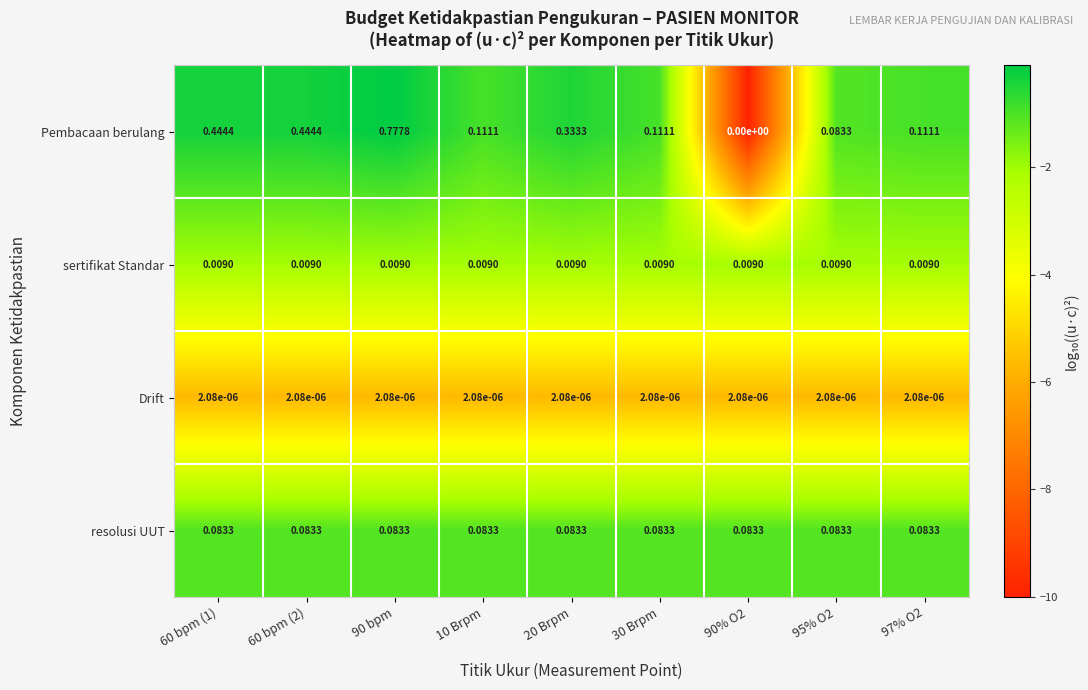

Which category has the lowest value across all series?

90% O2